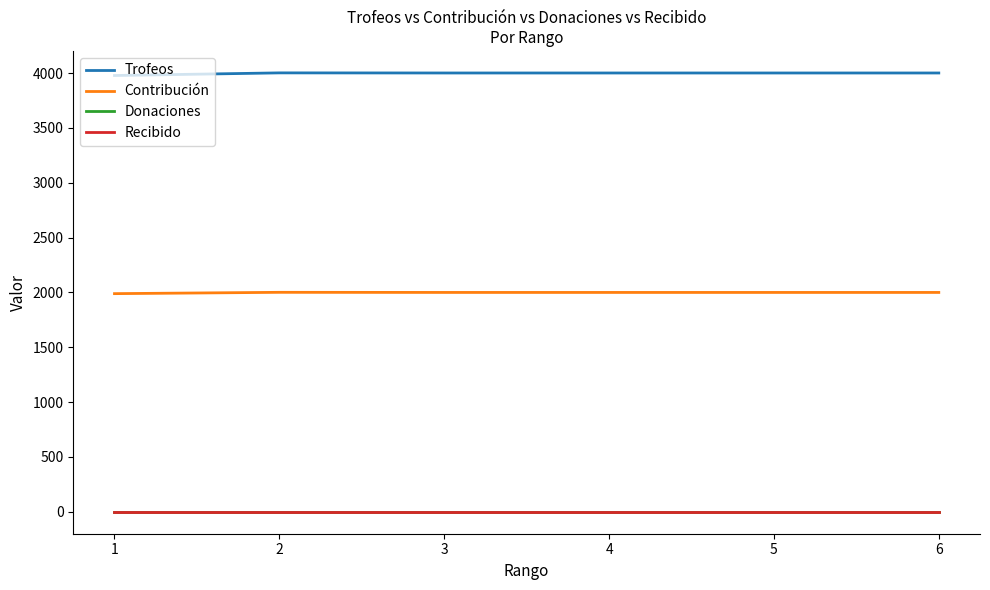

Does the chart display data point markers on the line(s)?

No